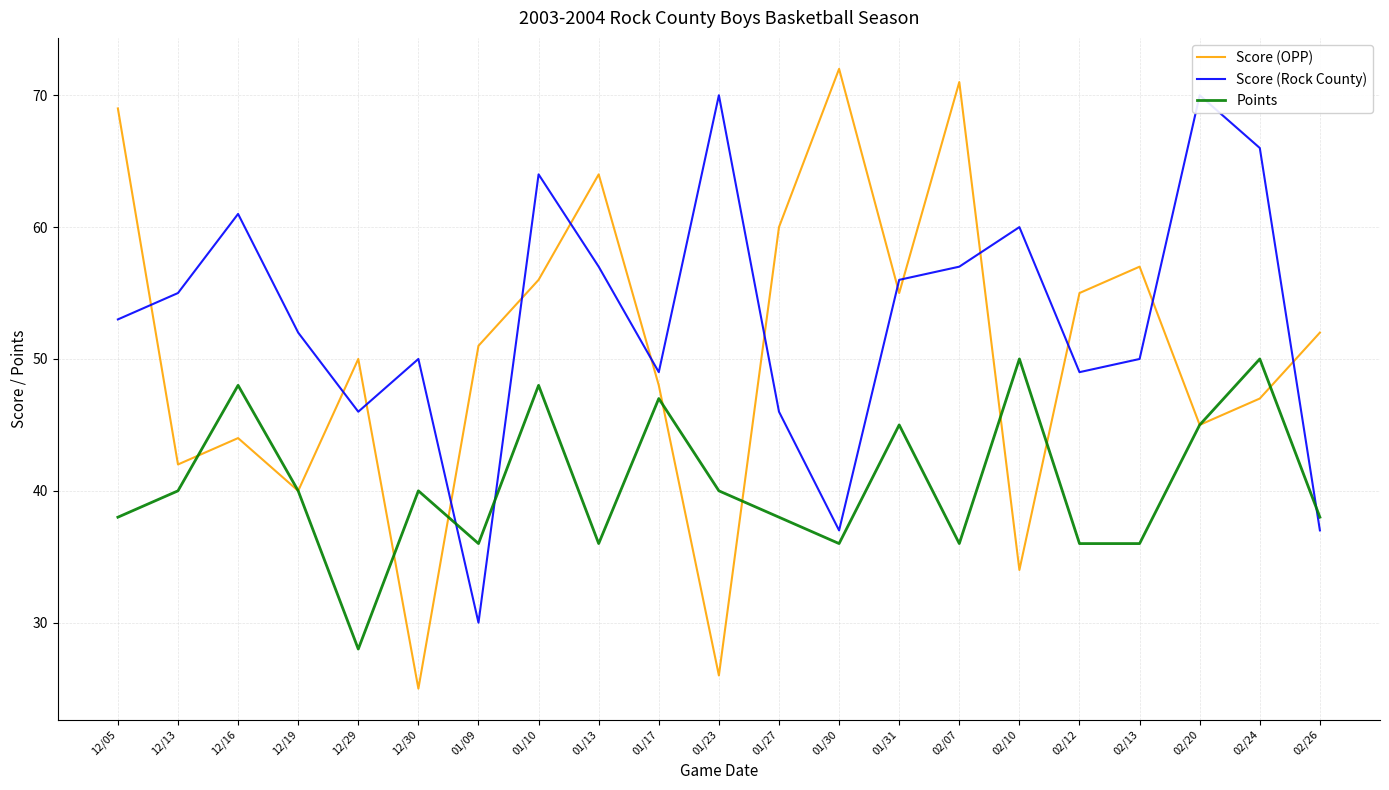

What is the total value across all series at 02/10?

144